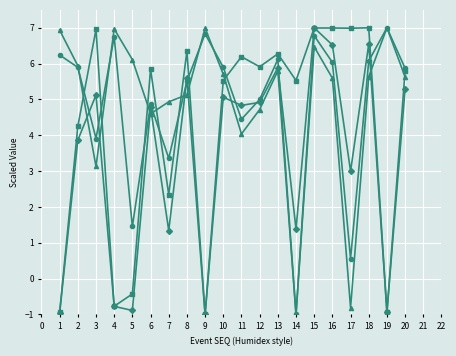

What is the difference between the highest and lowest values at 6?

1.2